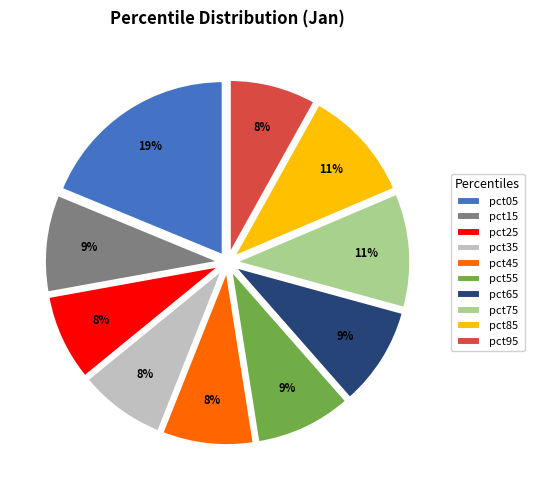

To the nearest percent, what is the average slice percentage?

10%